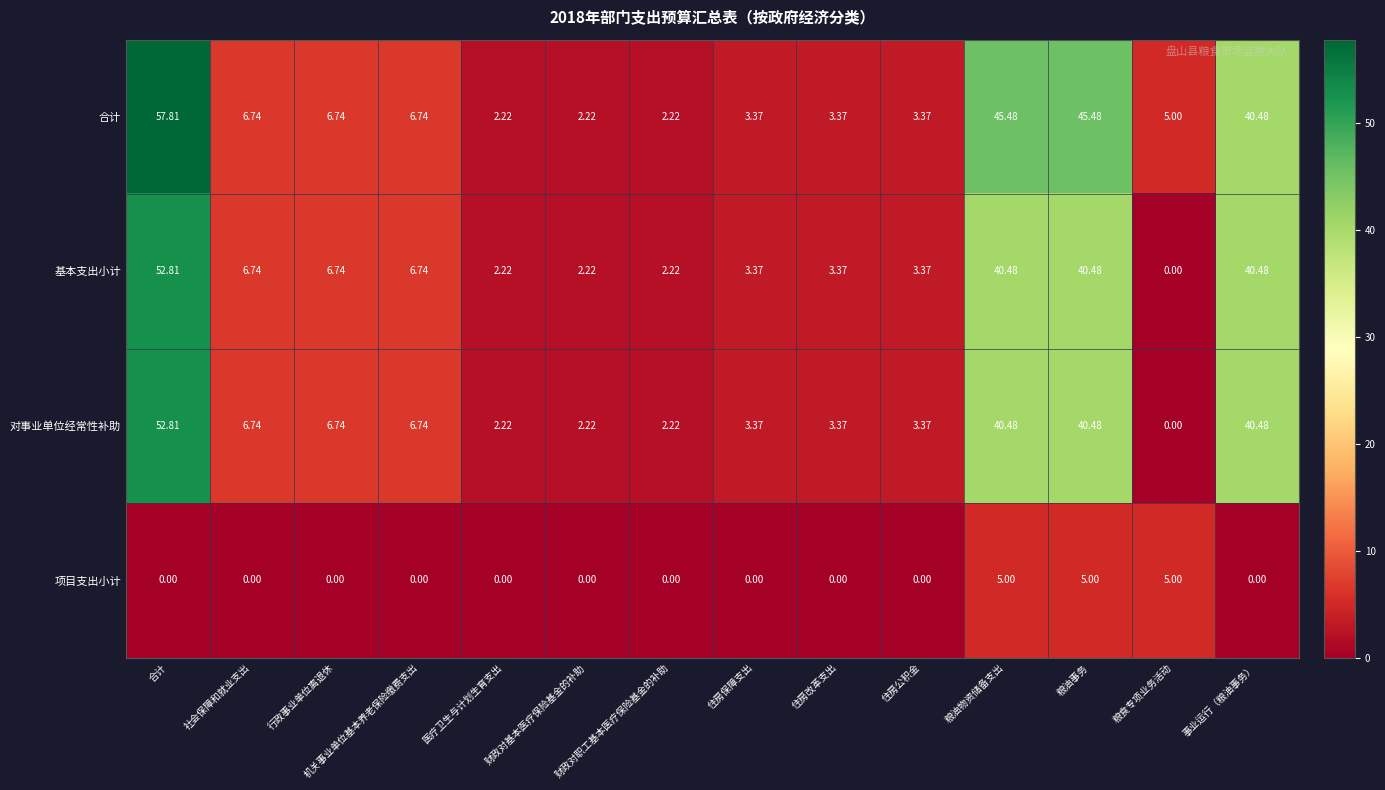

What is the spread (max minus min) of values at 粮食专项业务活动?

5.0